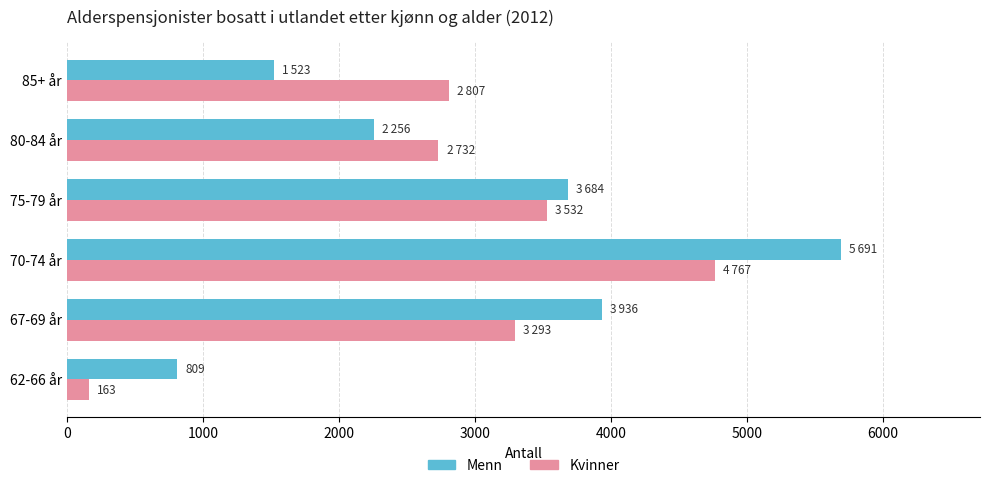

Rank the categories by Menn value from highest to lowest.

70-74 år, 67-69 år, 75-79 år, 80-84 år, 85+ år, 62-66 år